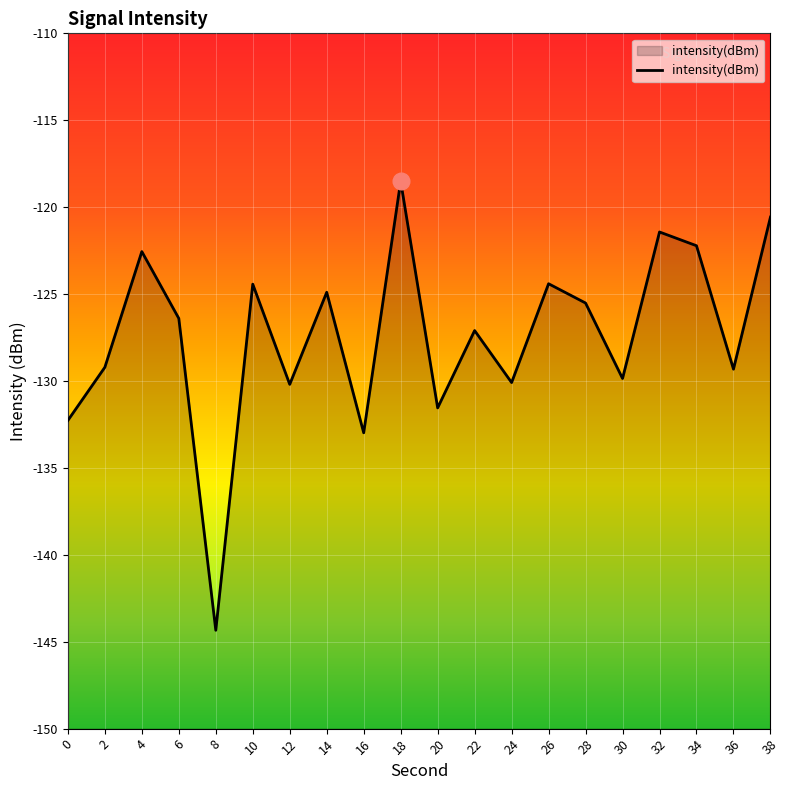

How many values exceed -126?

9